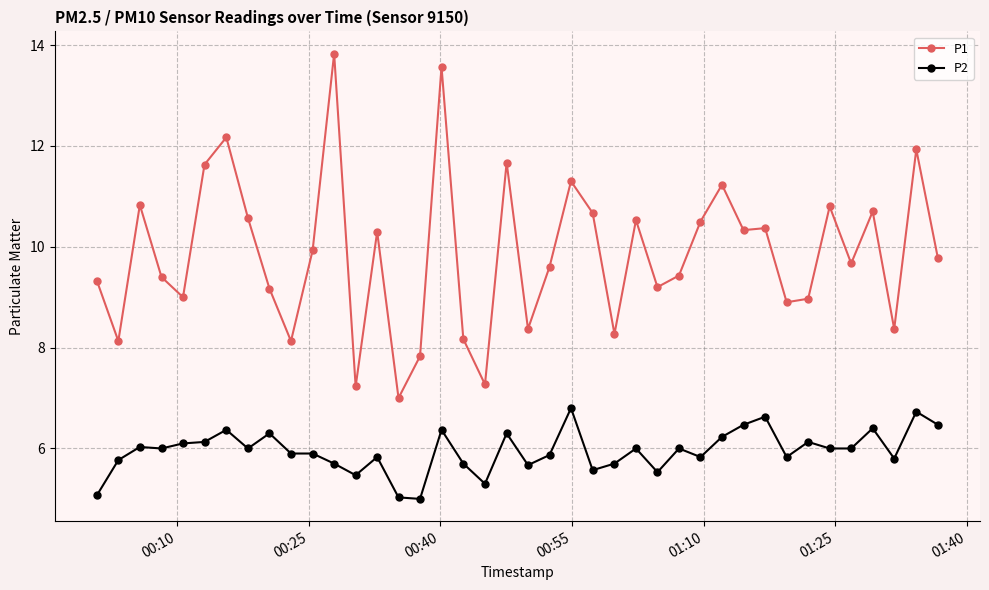

True or false: P1 and P2 cross at least once.

False